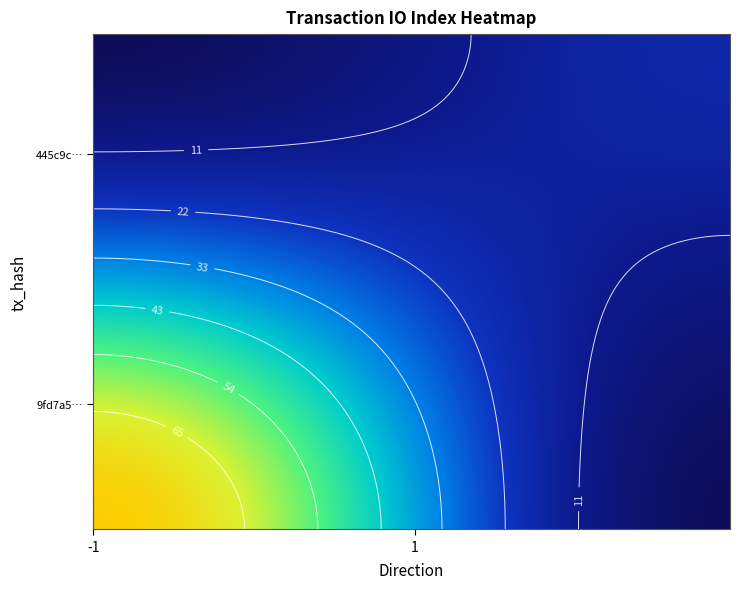

What is the lowest value of the 445c9ceadae8e1bae9144ae675c7d493c89dda5 series?

1